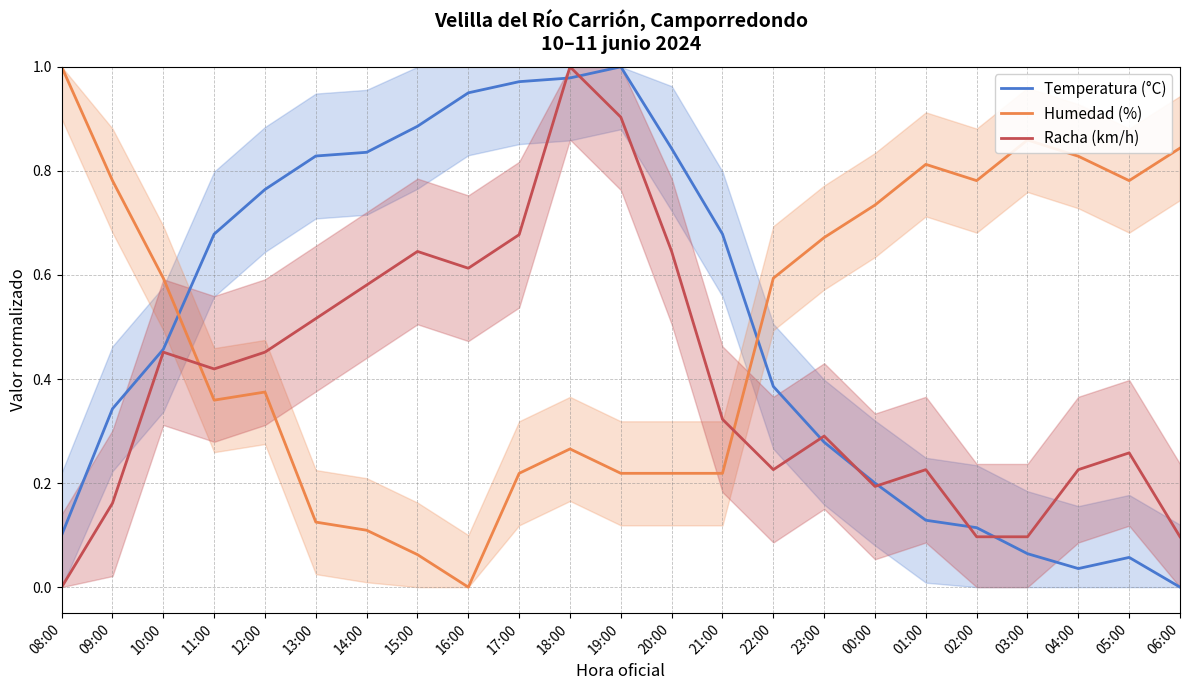

Where do Humedad (%) and Racha (km/h) first cross each other?

10:00 and 11:00